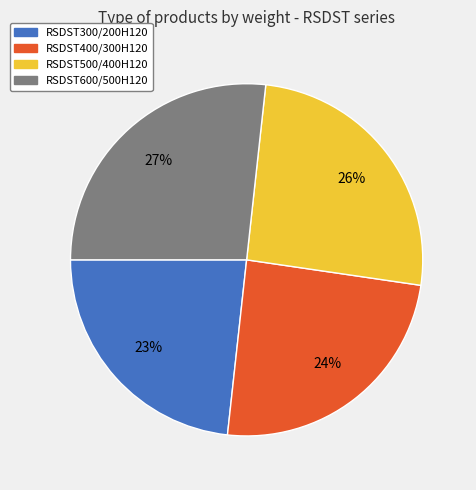

Rank the categories by value from lowest to highest.

RSDST300/200H120, RSDST400/300H120, RSDST500/400H120, RSDST600/500H120